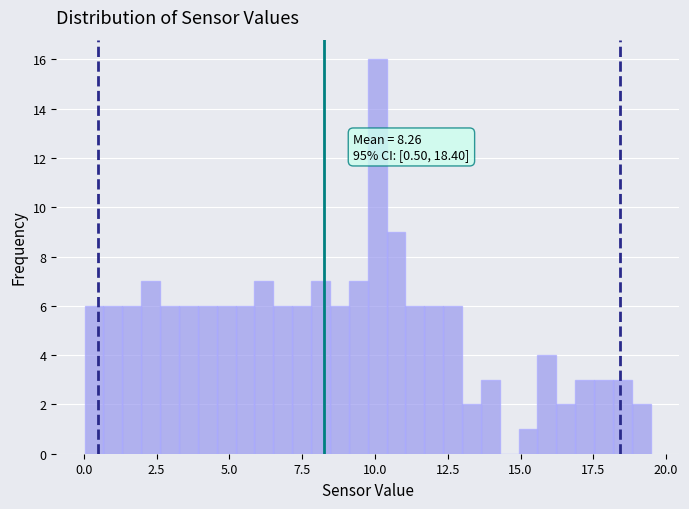

Around what value on the x-axis is the tallest bar? Give the approximate position of its centre, as read against the axis.

10.0